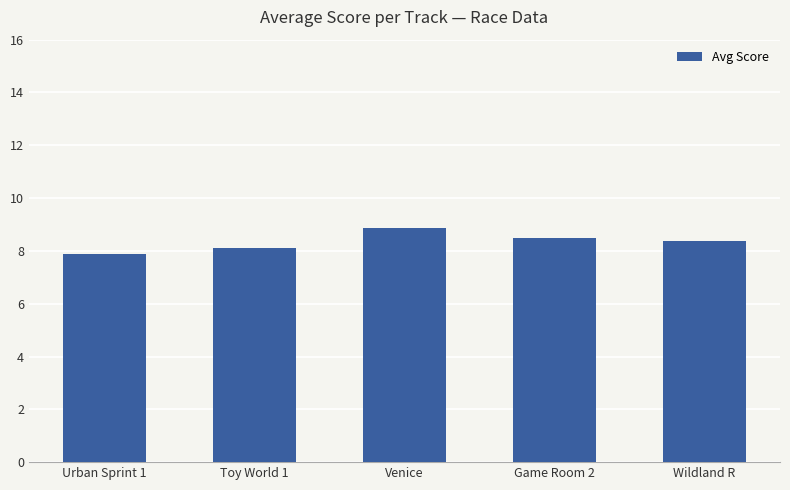

What is the difference between the values at Wildland R and Venice?

0.5